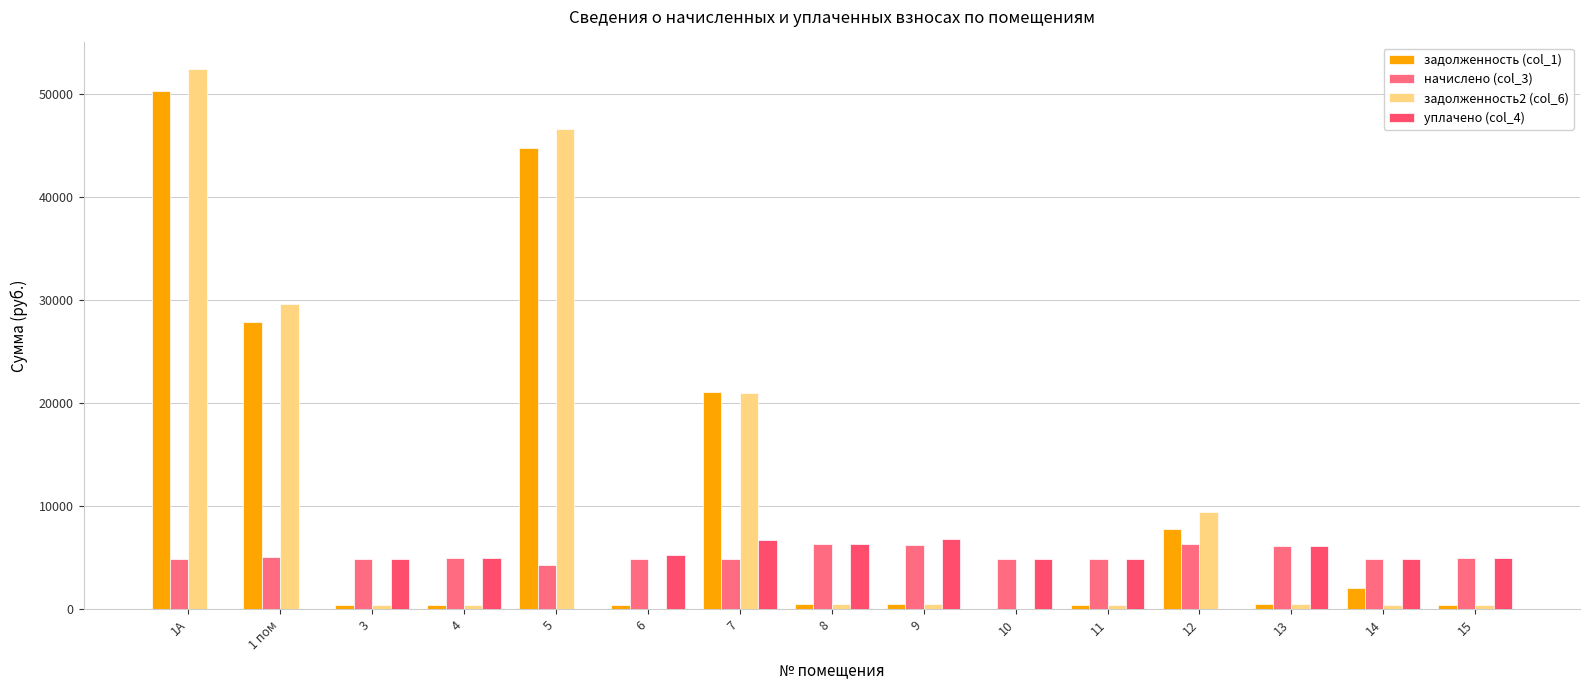

Which category has the lowest value across all series?

10